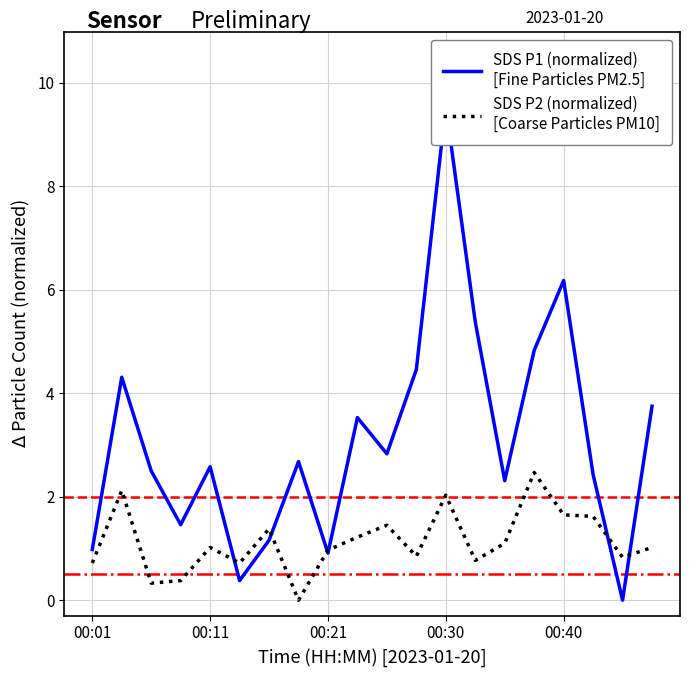

At which label does SDS P1 (normalized)
[Fine Particles PM2.5] first exceed 2?

00:11